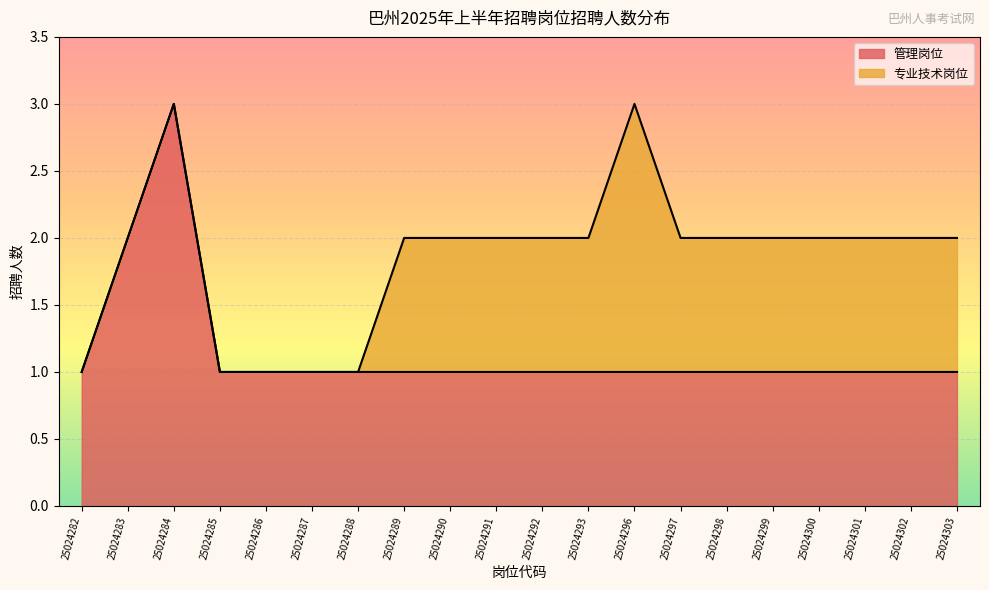

What is the approximate value at 25024302?

1